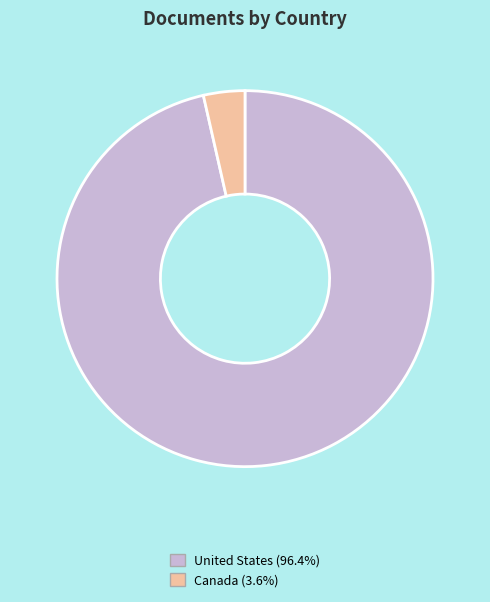

Which has a higher value, Canada or United States?

United States